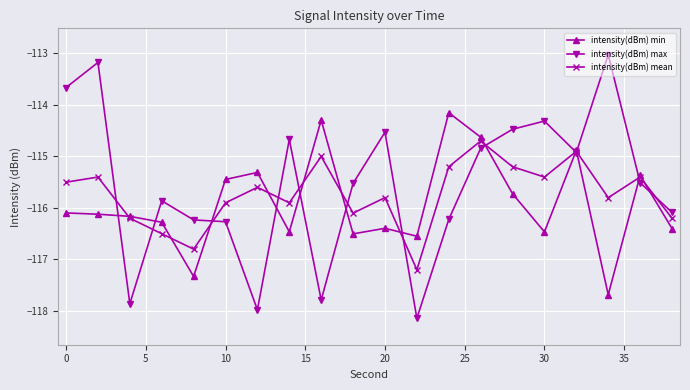

List the series in order of their overall mean, highest first.

intensity(dBm) max, intensity(dBm) mean, intensity(dBm) min